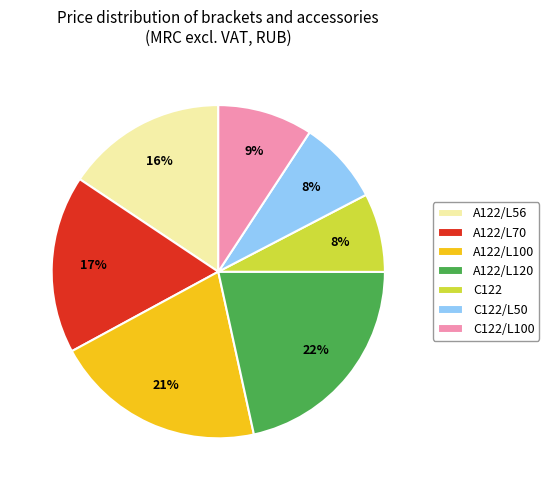

Does A122/L100 account for over 50% of the chart?

No